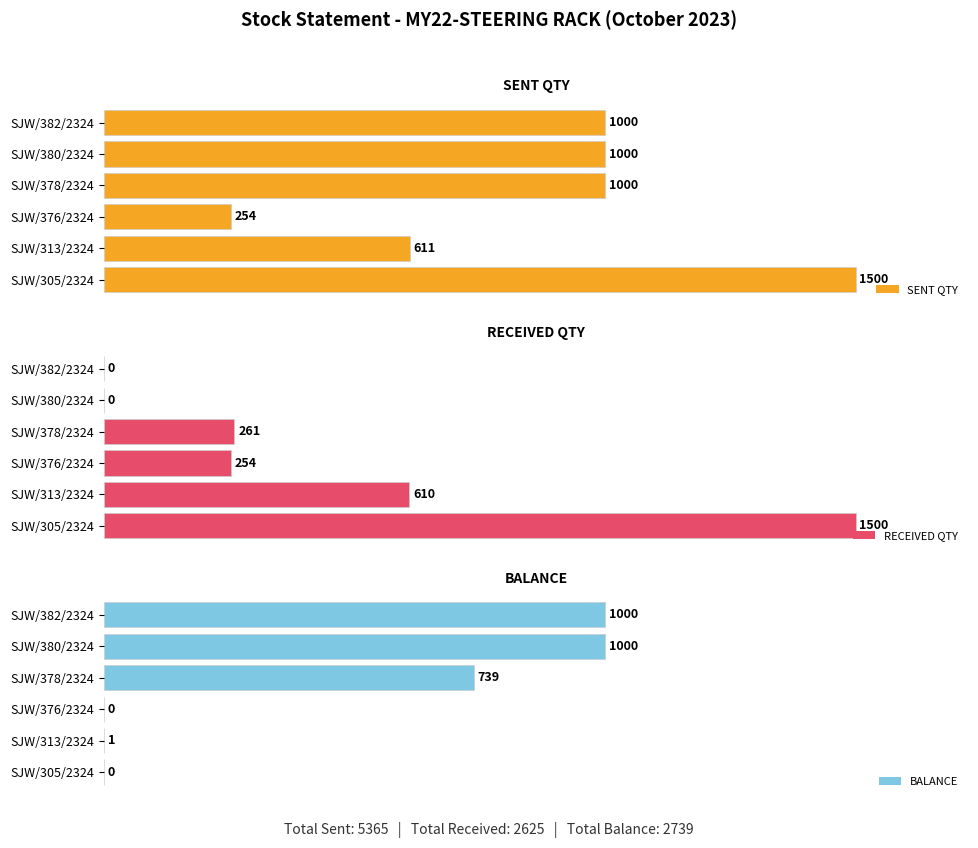

Reading left to right, list all the values displayed in this chart.

SENT QTY: 1500	611	254	1000	1000	1000
RECEIVED QTY: 1500	610	254	261	0	0
BALANCE: 0	1	0	739	1000	1000